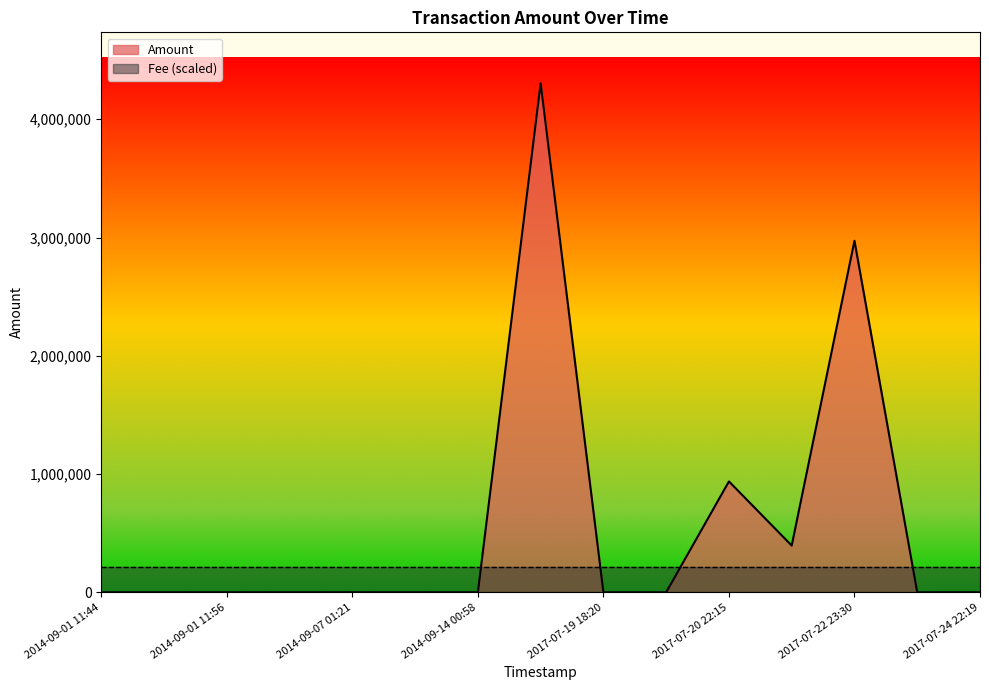

List the labels in order of value, largest first.

2014-09-14 01:01, 2017-07-22 23:30, 2017-07-20 22:15, 2017-07-21 17:26, 2017-07-24 22:19, 2017-07-20 20:12, 2014-09-07 01:21, 2014-09-14 00:55, 2014-09-01 11:44, 2014-09-01 11:47, 2014-09-01 11:56, 2014-09-01 16:18, 2014-09-14 00:58, 2017-07-19 18:20, 2017-07-24 02:13